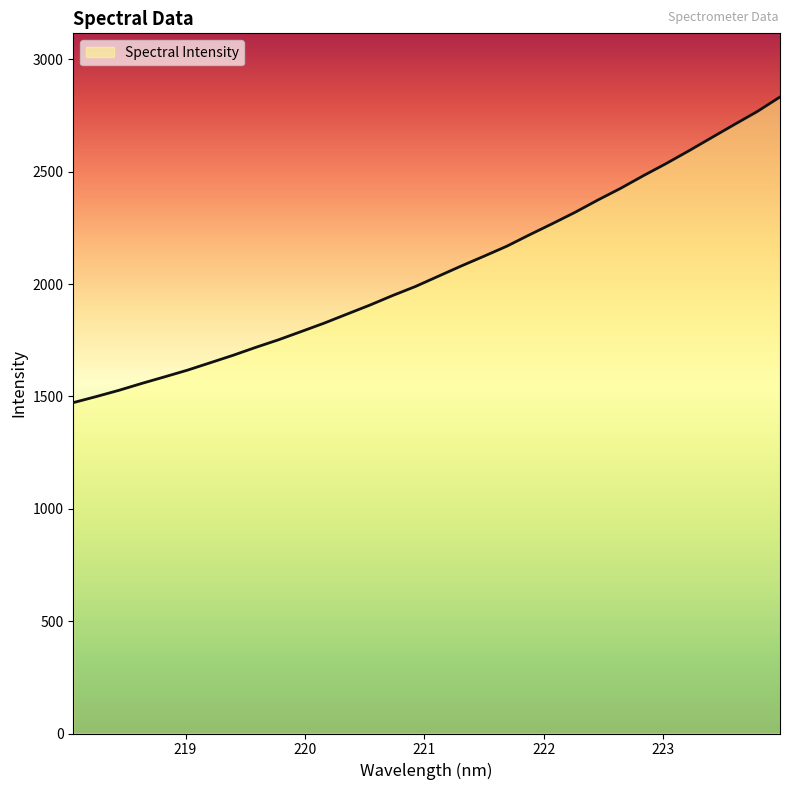

How many lines are shown in the chart?

1